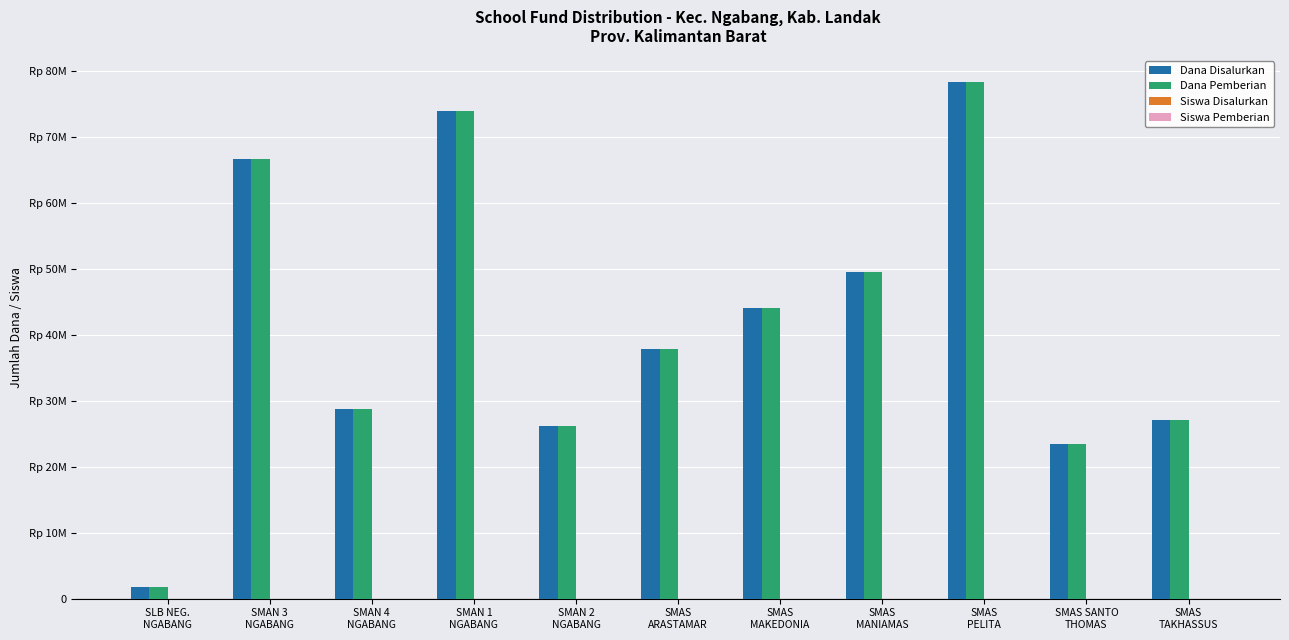

Does the chart contain stacked bars?

No